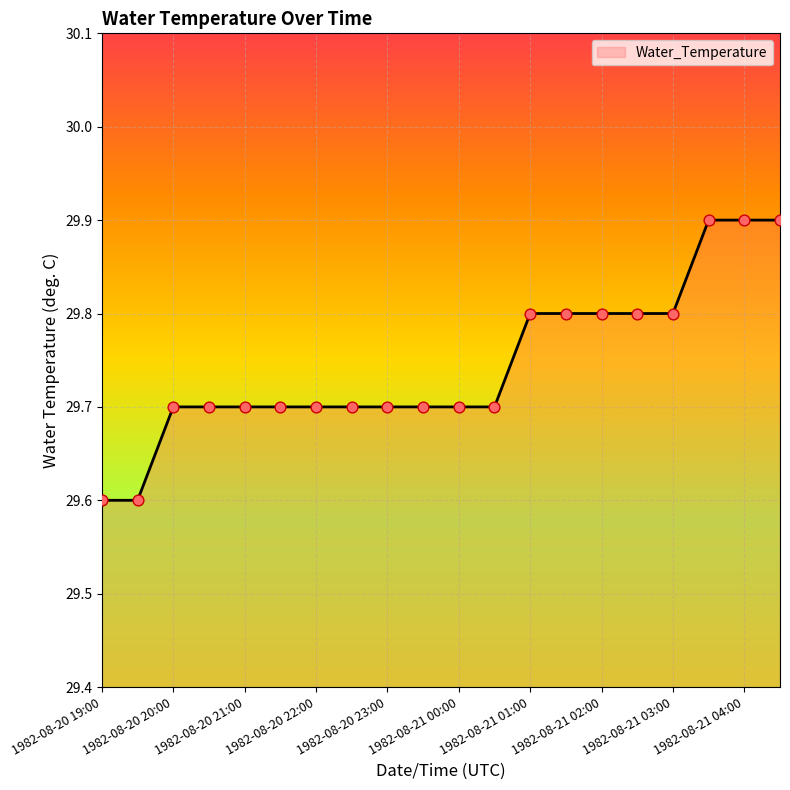

What is the smallest value displayed?

29.6